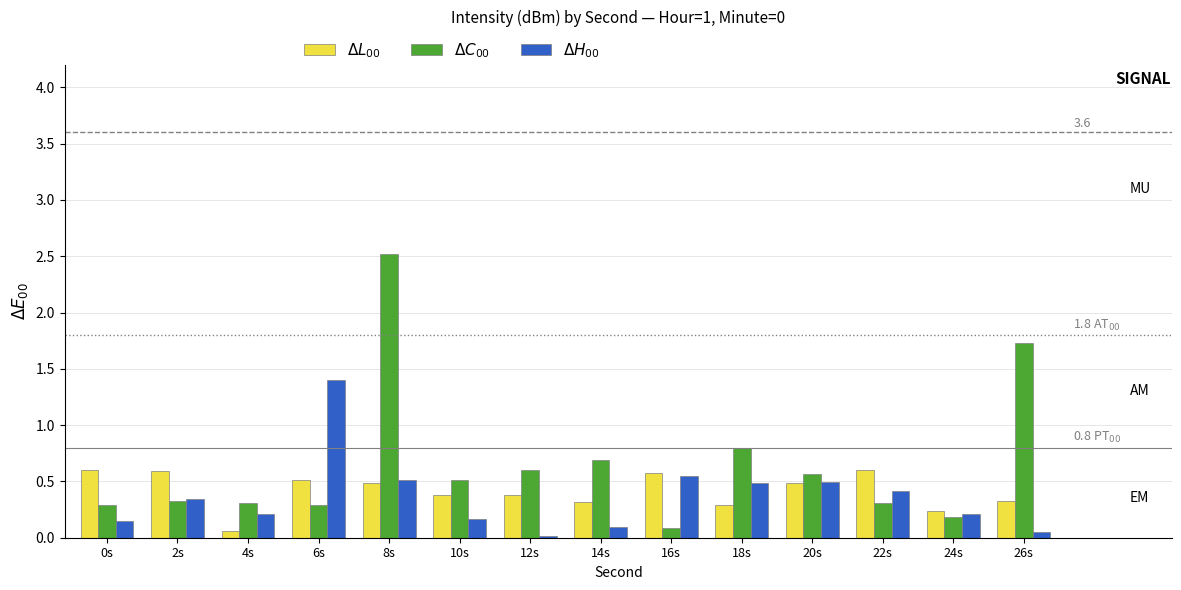

At how many categories does at least one series exceed 1?

3